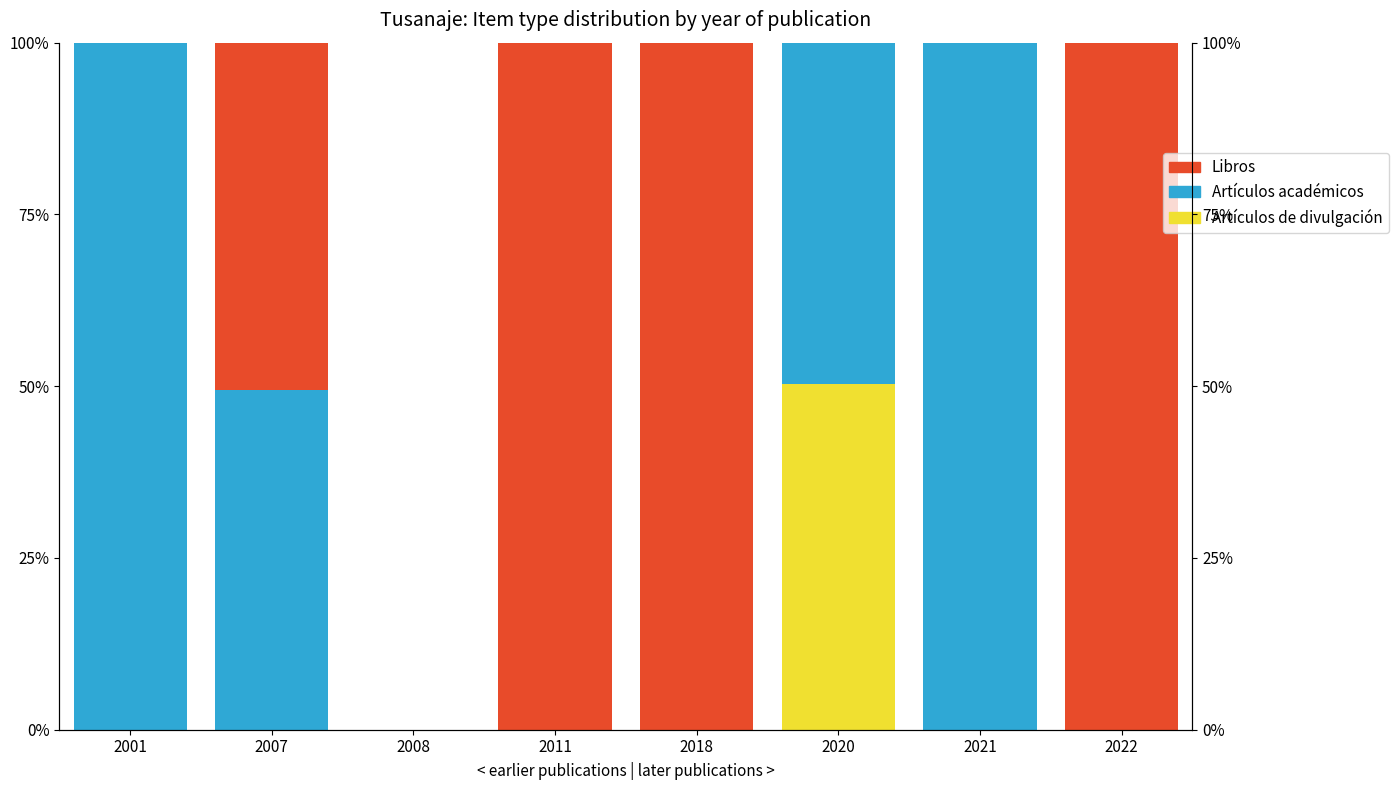

What is the difference between the maximum and second lowest values in the Artículos académicos series?

100.0